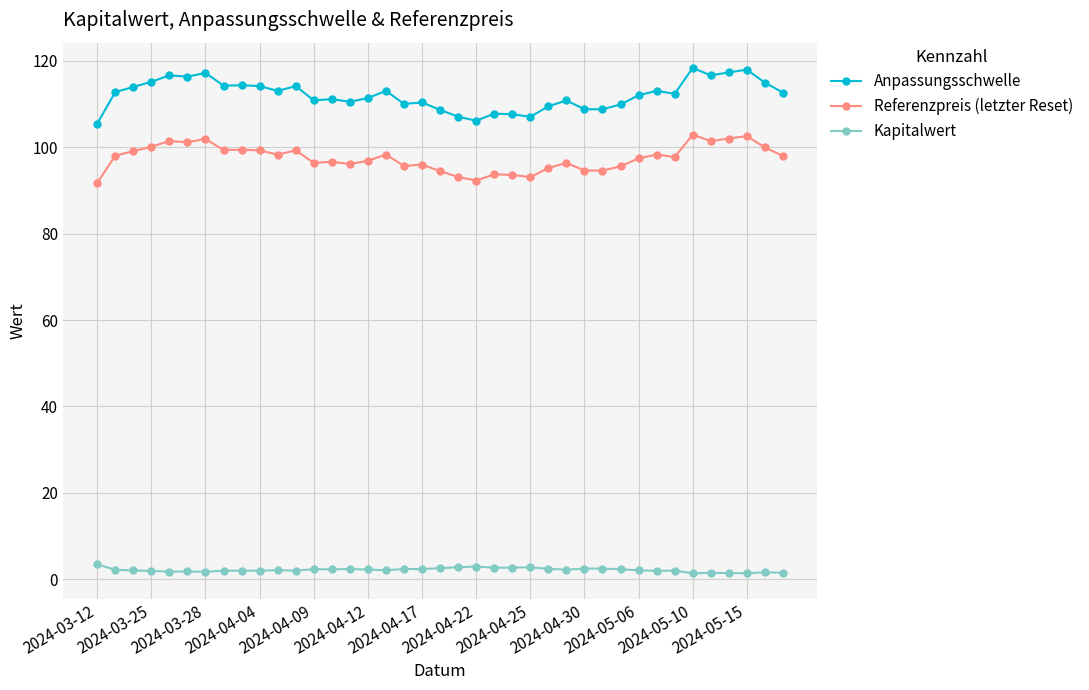

True or false: Kapitalwert and Anpassungsschwelle cross at least once.

False